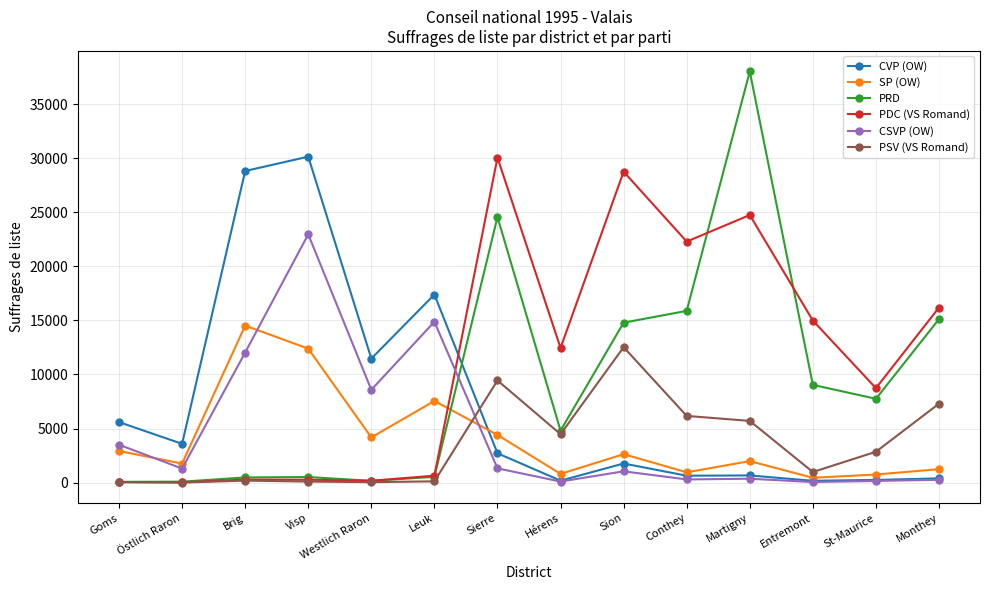

Which series has the largest range (max minus min)?

PRD